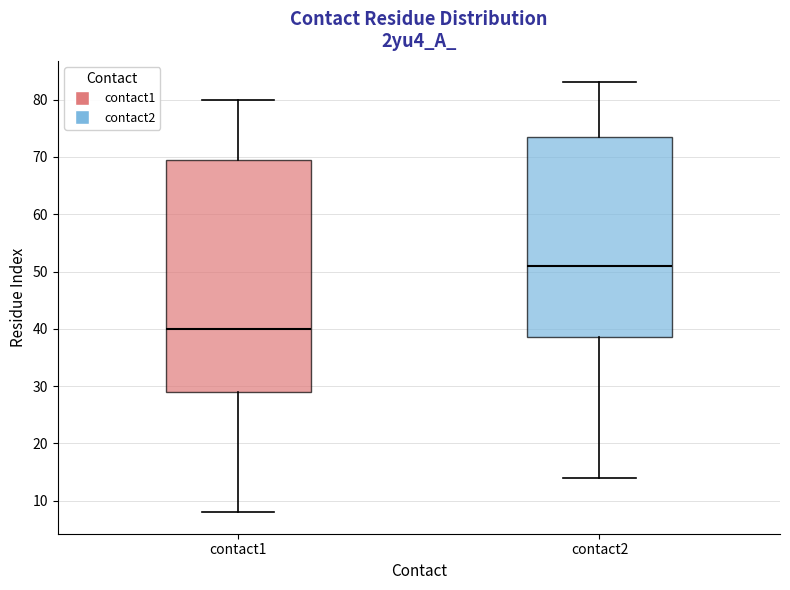

Comparing the boxes themselves (not the whiskers), which one is the tallest?

contact1